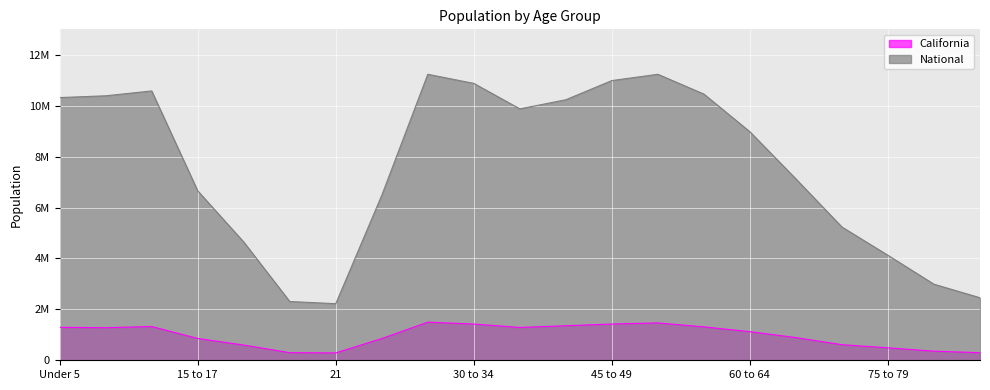

Rank the categories by California value from highest to lowest.

25 to 29, 50 to 54, 45 to 49, 30 to 34, 40 to 44, 10 to 14, 55 to 59, Under 5, 35 to 39, 5 to 9, 60 to 64, 65 to 69, 15 to 17, 22 to 24, 70 to 74, 18 to 19, 75 to 79, 80 to 84, 20, 85+, 21